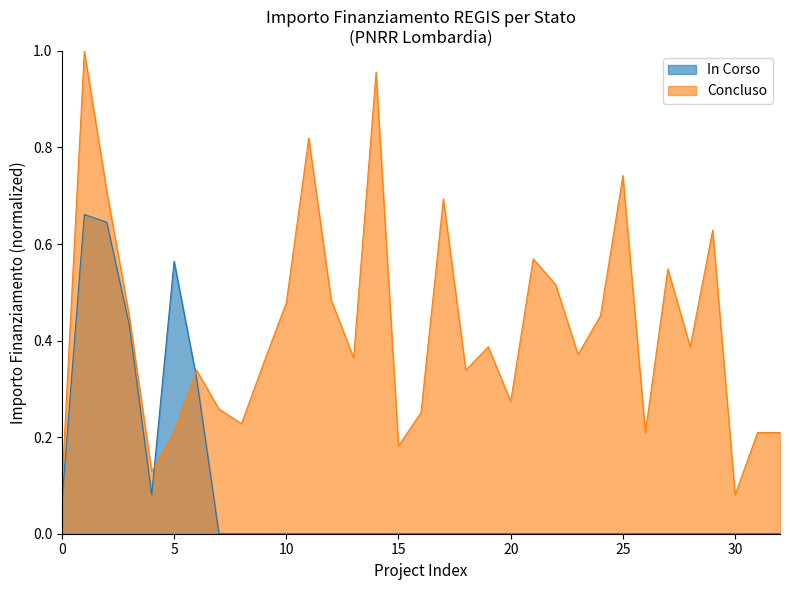

What value does the data have at 12?

0.5